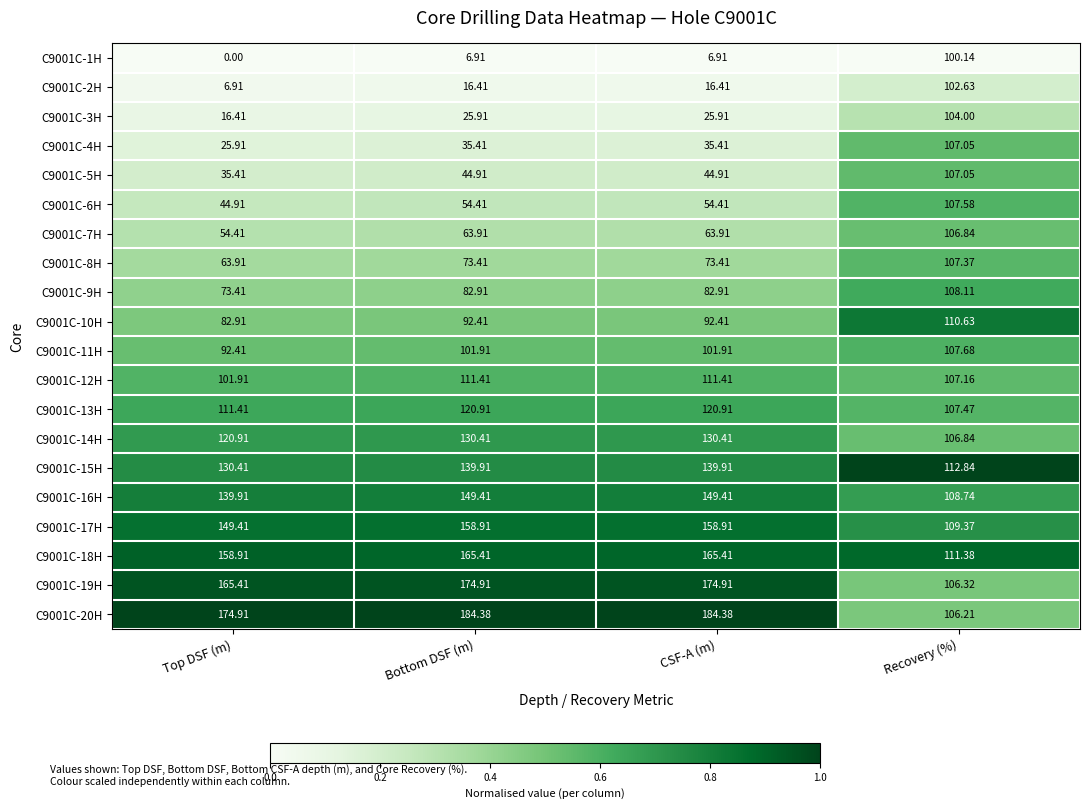

Where does the C9001C-6H series first go above 54?

Bottom DSF (m)